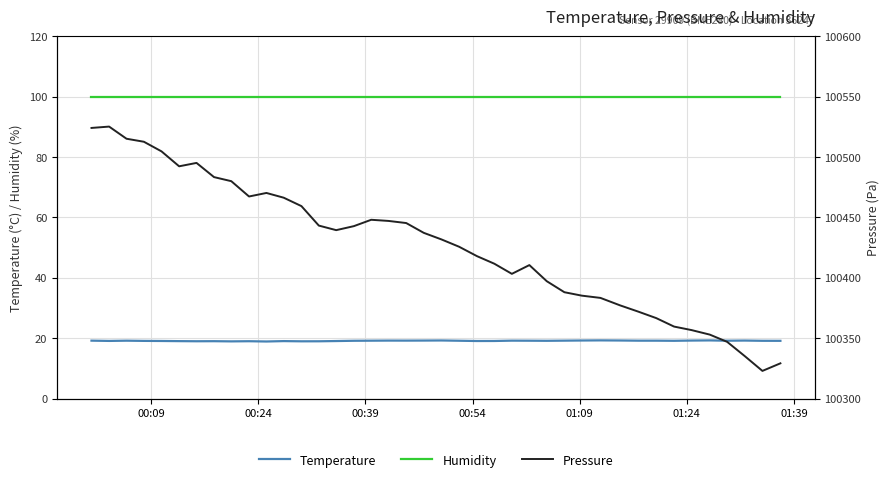

Is this an area chart (filled region under the line)?

No